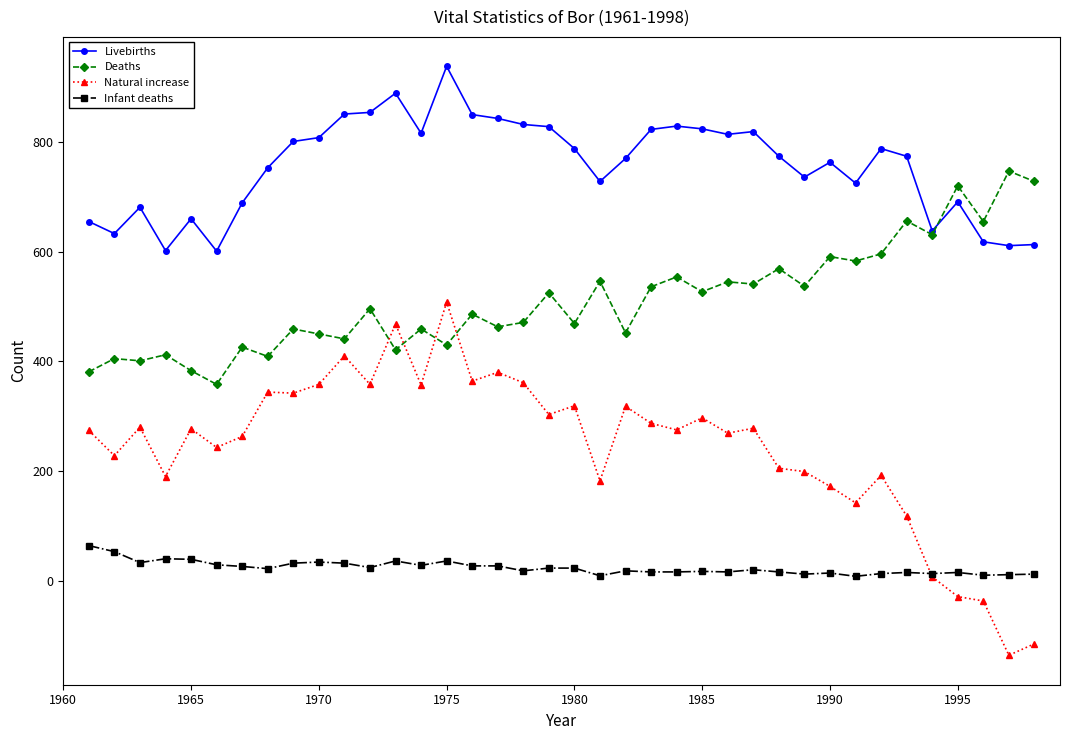

True or false: Deaths has more than 1 points higher than both neighbors.

True